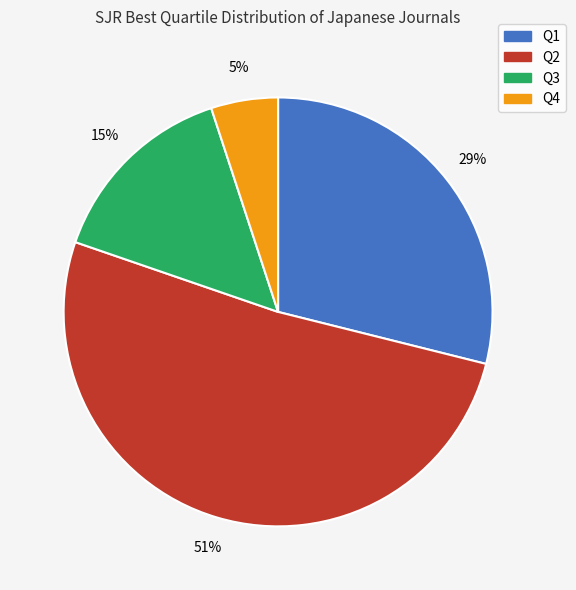

Is it true that Q1 is 39% of the pie?

False